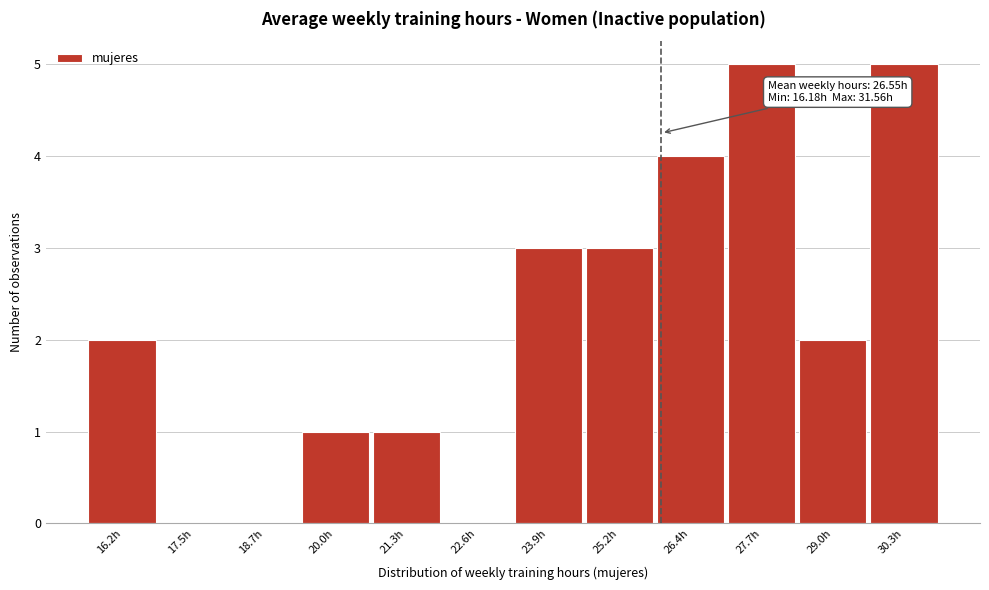

Reading right to left, extract all data points from this chart.

30.3h=5	29.0h=2	27.7h=5	26.4h=4	25.2h=3	23.9h=3	22.6h=0	21.3h=1	20.0h=1	18.7h=0	17.5h=0	16.2h=2